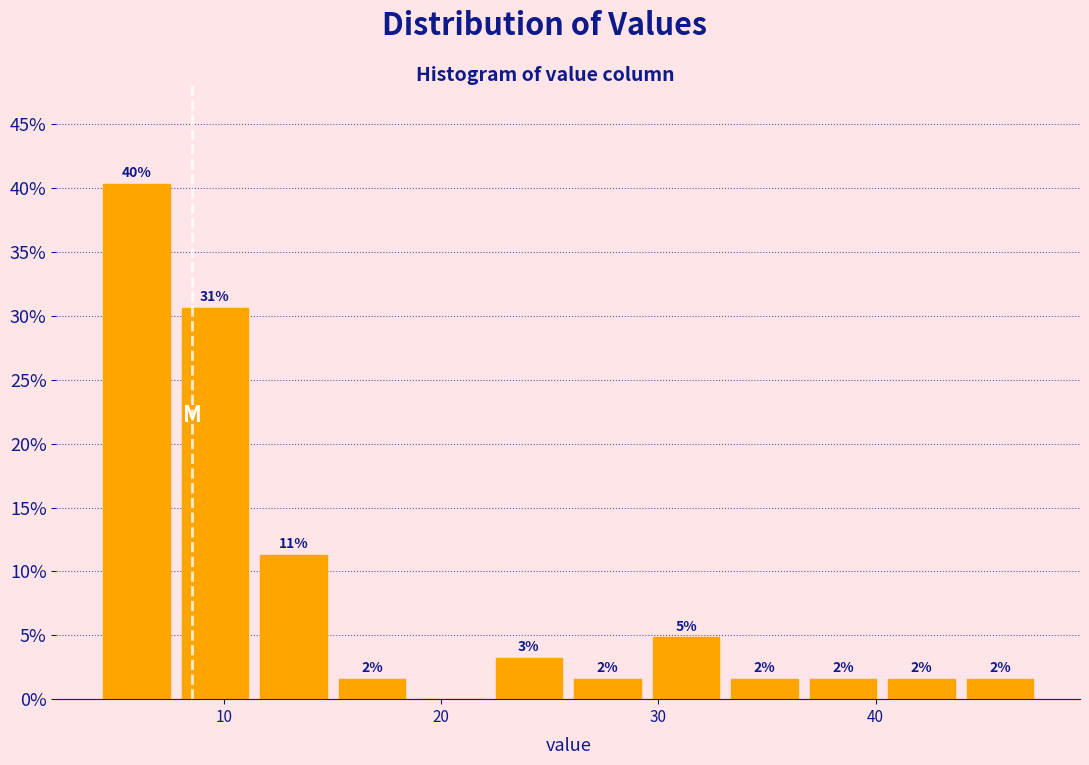

Read against the x-axis, roughly where is the centre of the tallest bar?

6